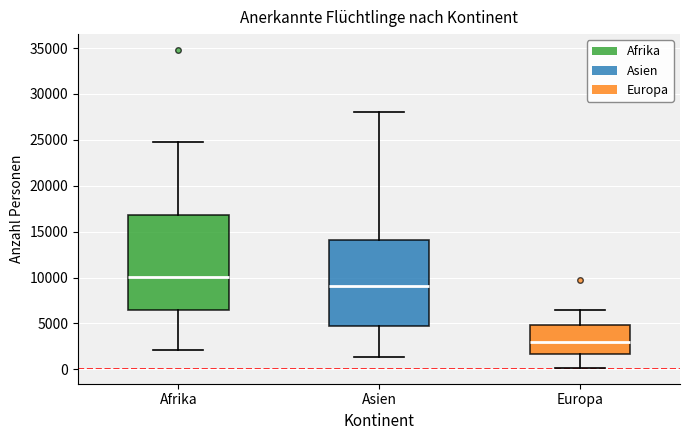

Which box is the tallest, from its lower edge to its upper edge?

Afrika